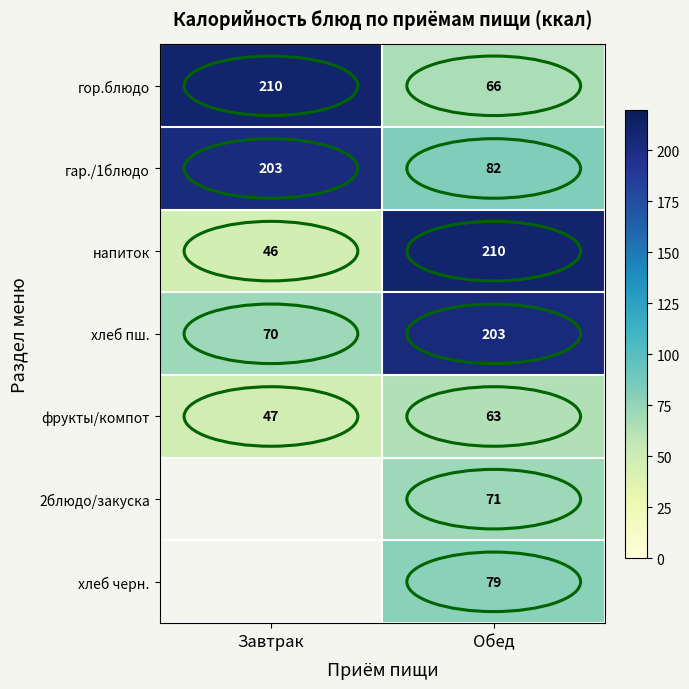

What is the difference between the фрукты/компот values at Обед and Завтрак?

16.0